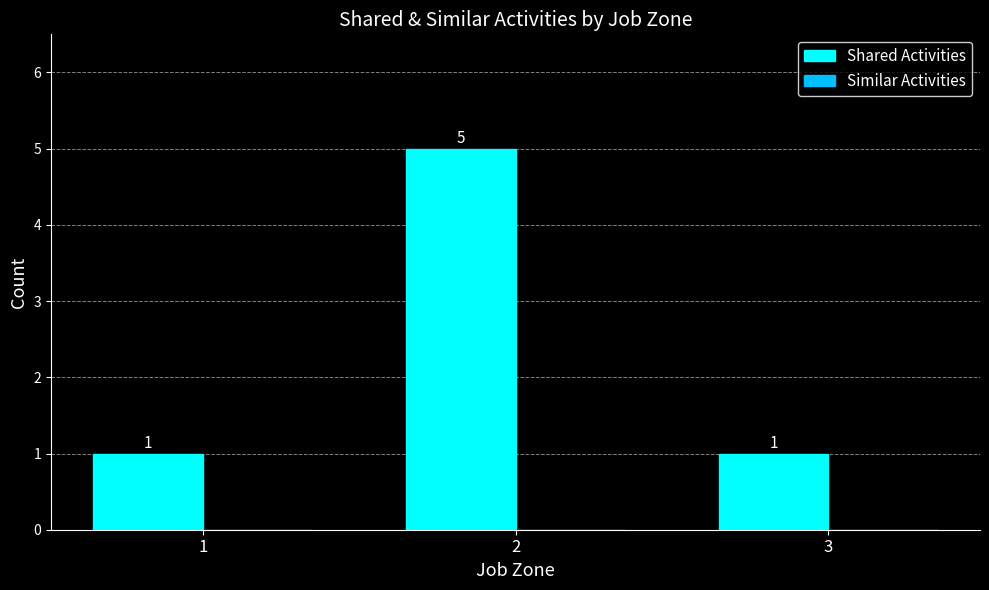

What is the approximate value at 2?

5